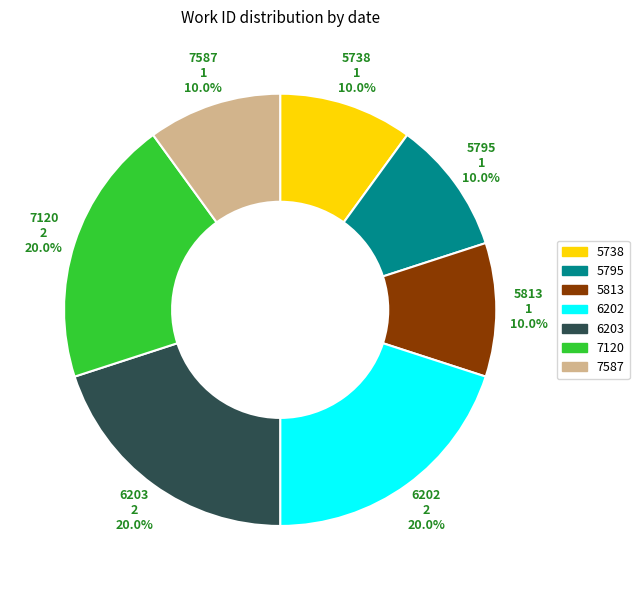

Is there a majority slice in this chart?

No